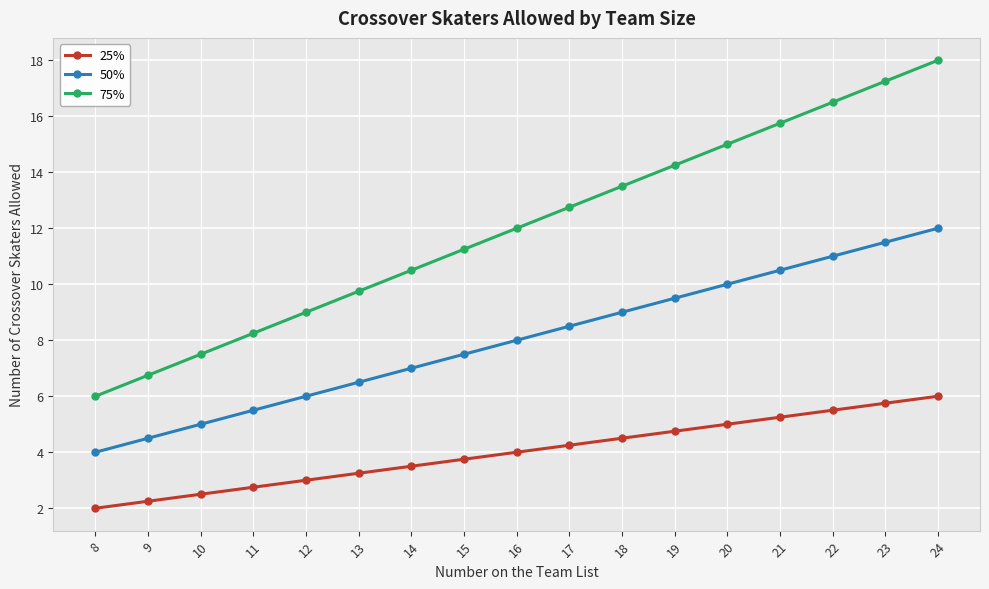

What is the approximate value of 25% at 23?

5.8